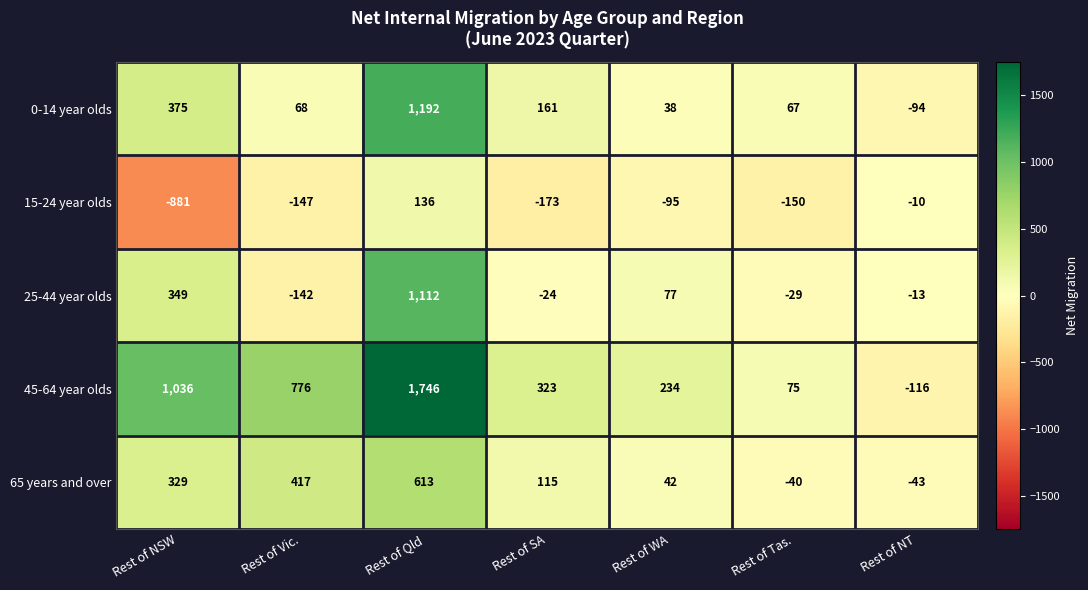

What is the difference between the 45-64 year olds values at Rest of Vic. and Rest of WA?

542